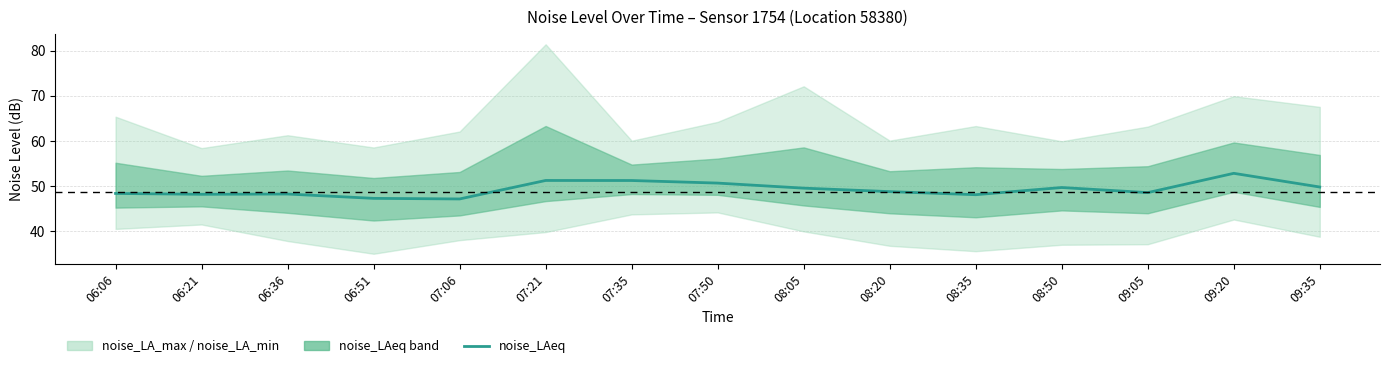

What is the greatest value displayed?

52.8